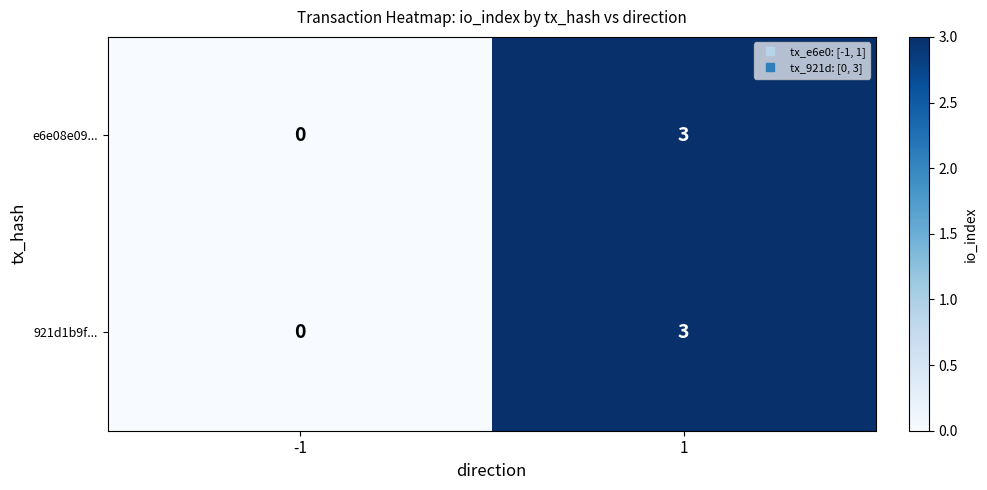

What is the sum of all e6e08e09... values?

3